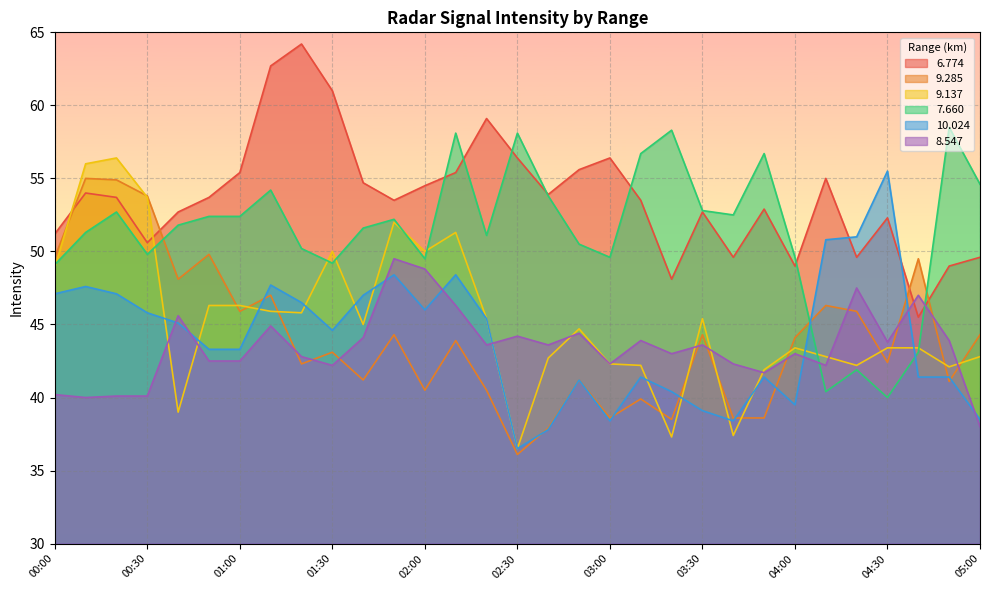

At 03:20, list the series in order from largest to smallest.

  7.660,   6.774,   8.547,  10.024,   9.285,   9.137